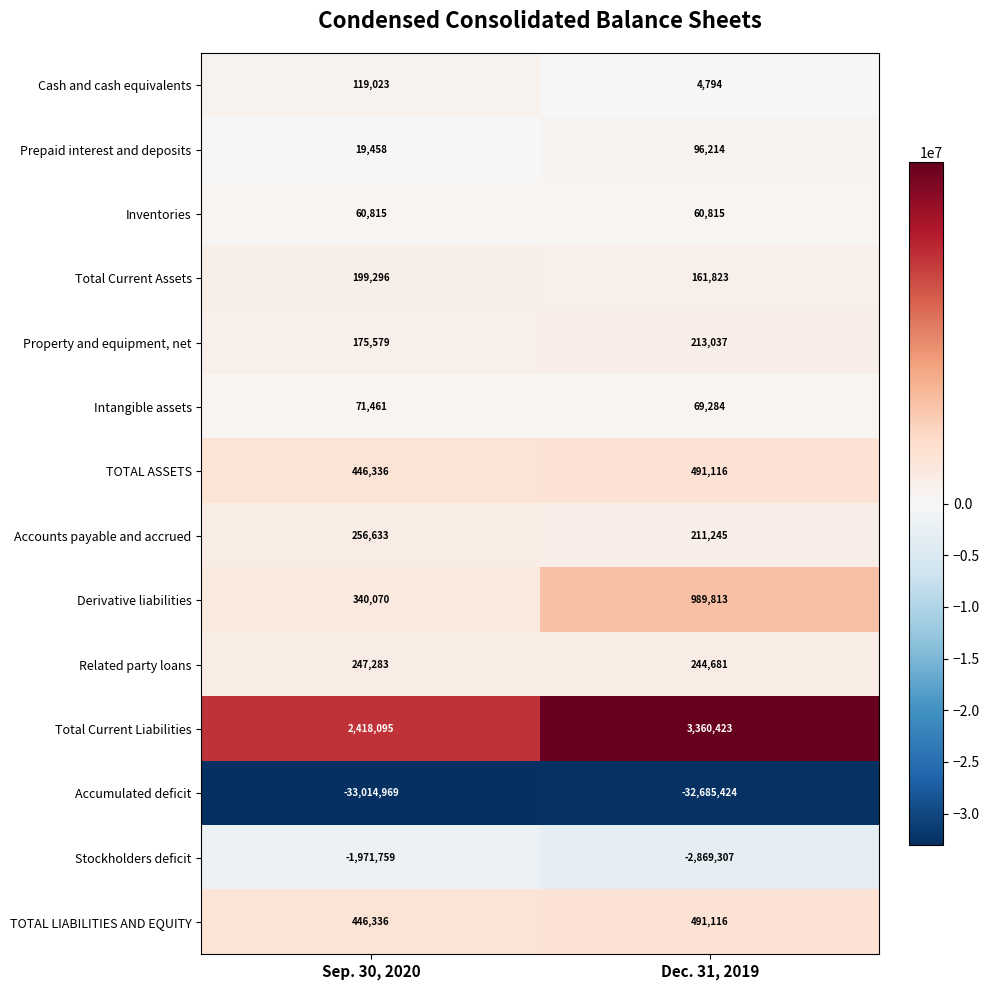

Which series has the largest total across all categories?

Total Current Liabilities